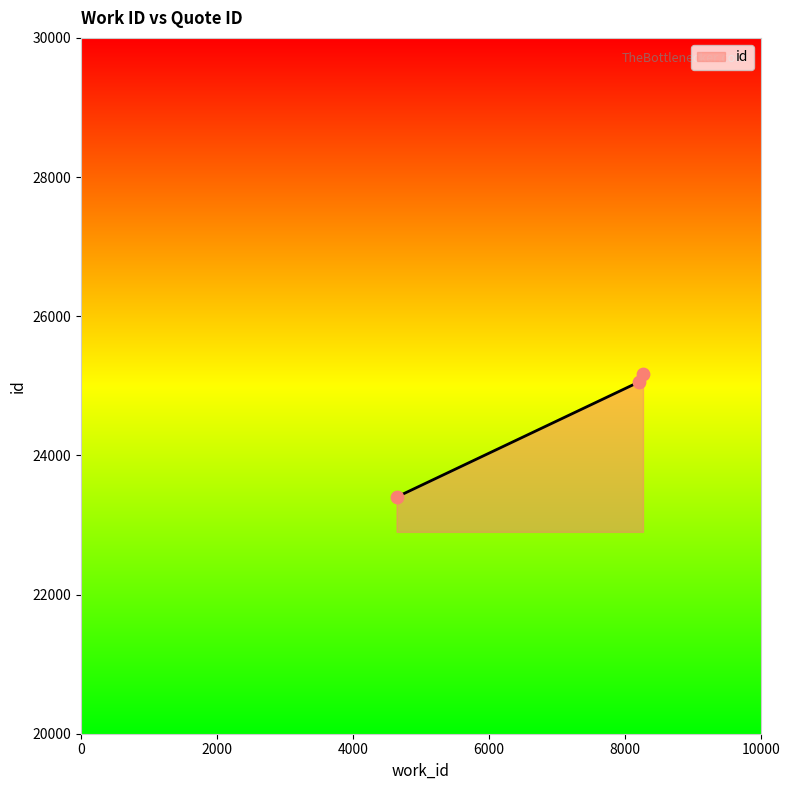

What is the sum of all values?

73620